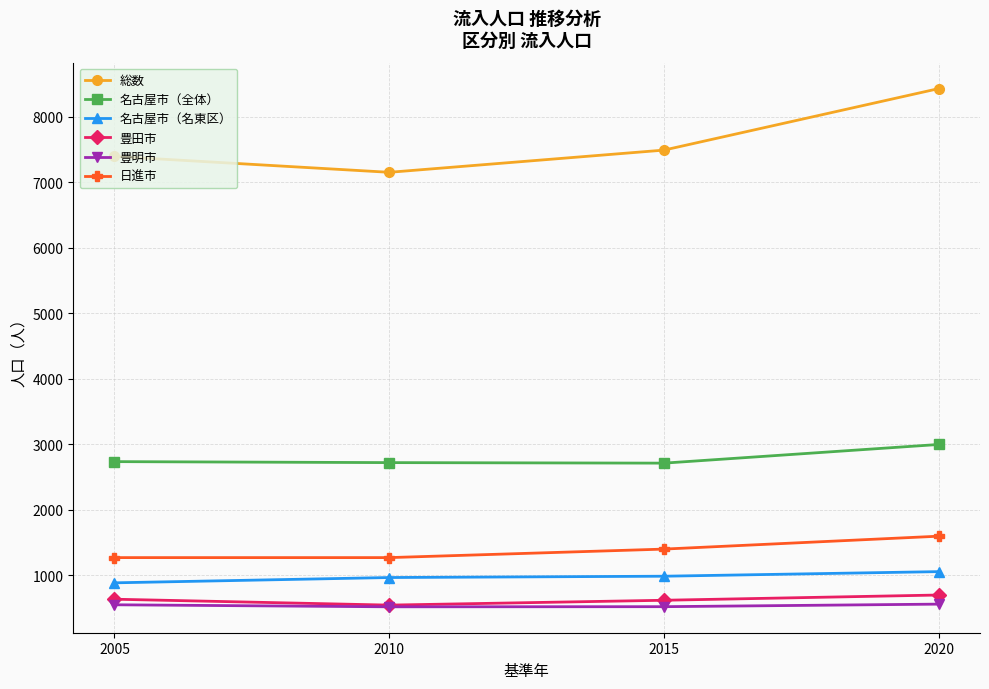

Which series changed the most between 2010 and 2020?

総数